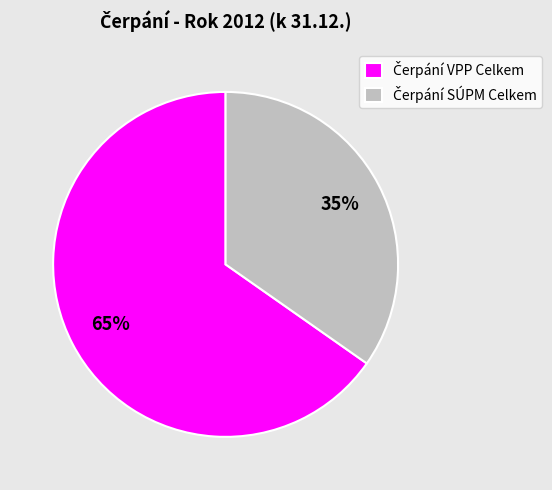

Is there any slice that represents more than half of the pie?

Yes